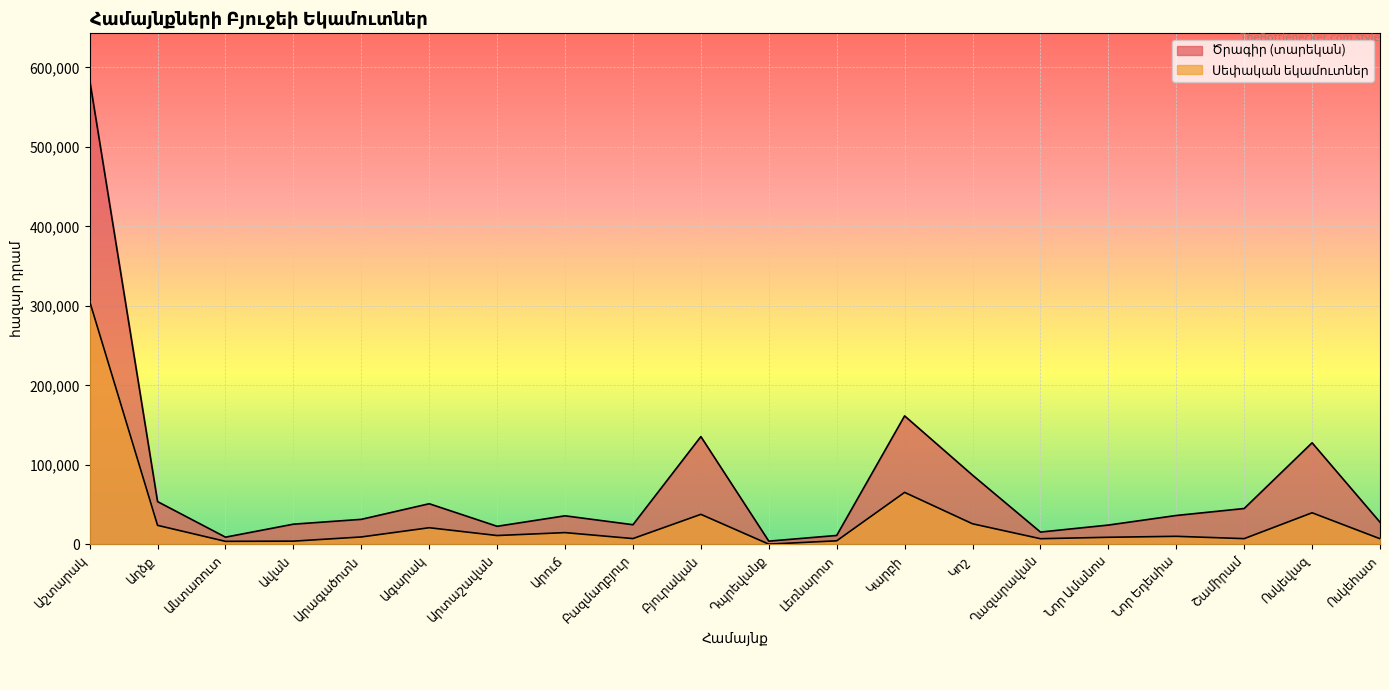

In Սեփական եկամուտներ, how many points are lower than both neighbors (excluding endpoints)?

6